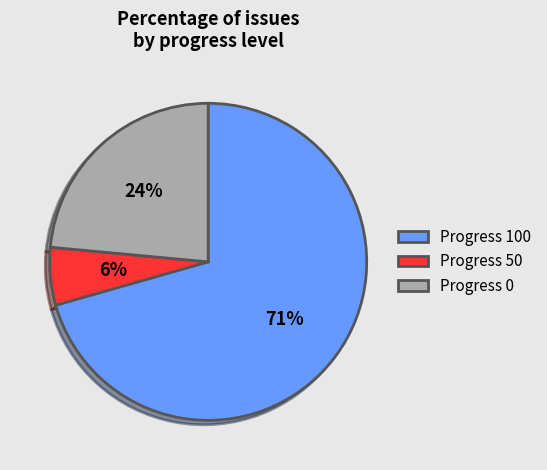

Is there any slice that represents more than half of the pie?

Yes